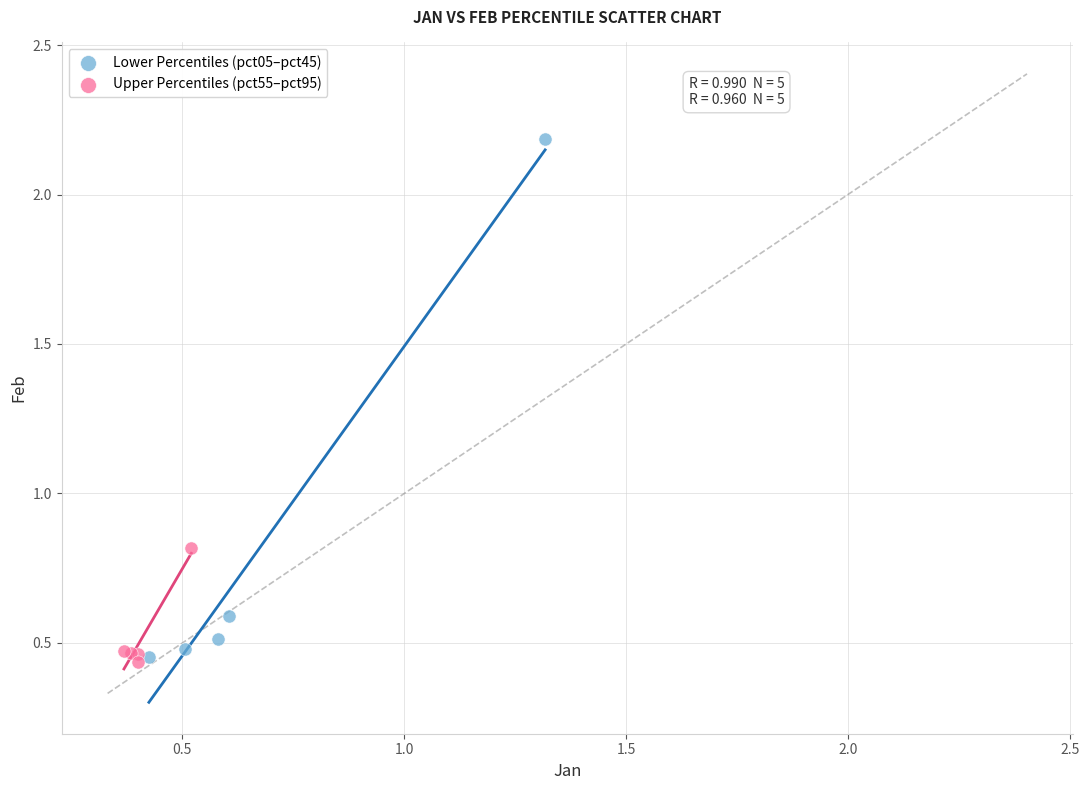

Which series contains the highest Y value?

Lower Percentiles (pct05–pct45)